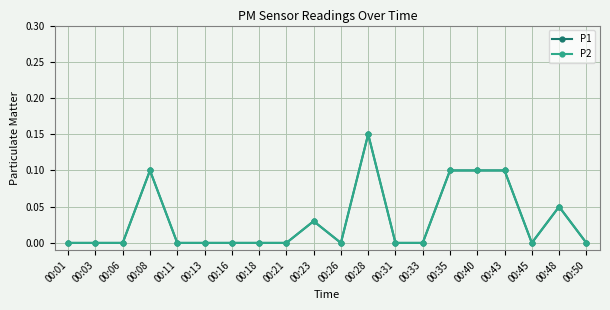

Is the value of P1 at 00:43 greater than the value of P2 at 00:35?

No